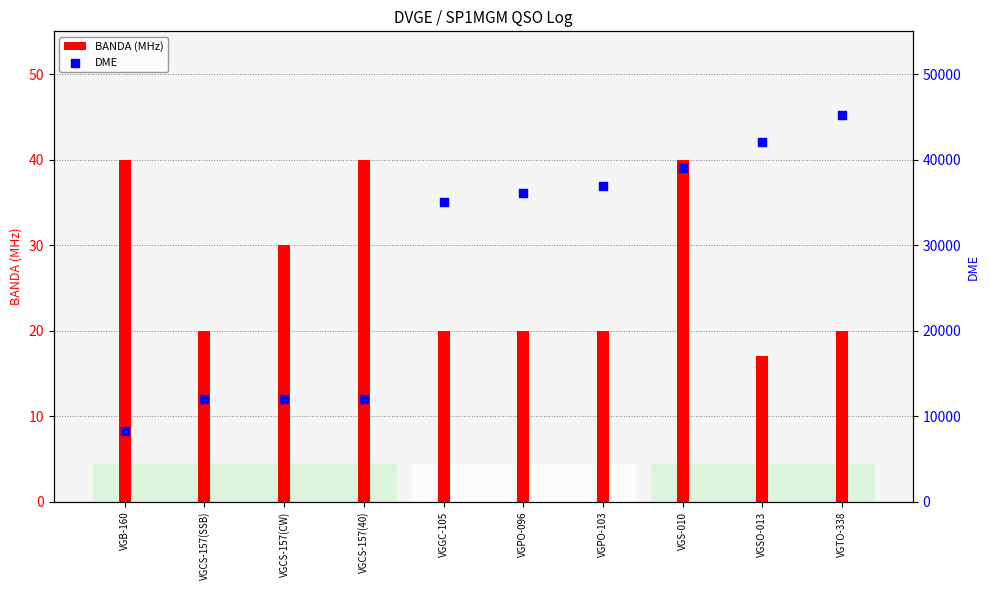

At how many categories does at least one series exceed 160?

10